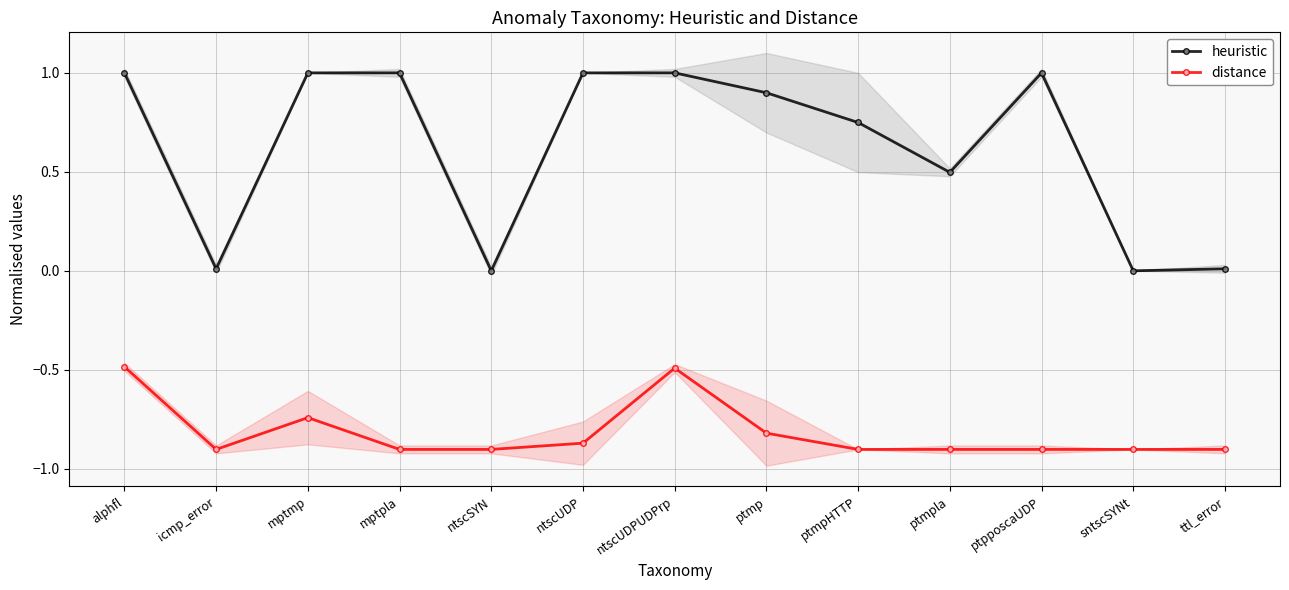

List the series in order of their overall mean, highest first.

heuristic, distance